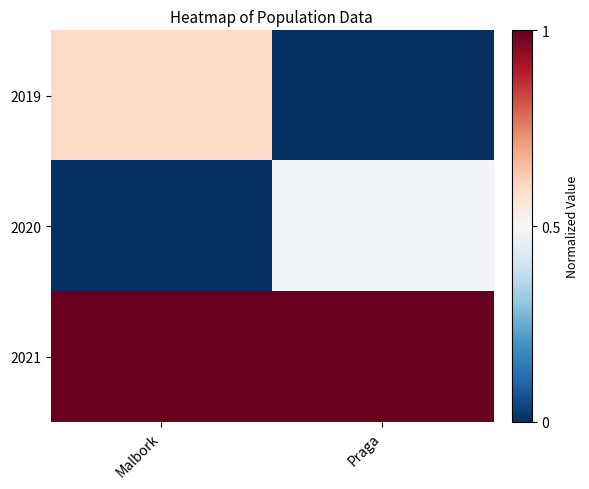

Which label corresponds to the largest value in the chart?

Malbork